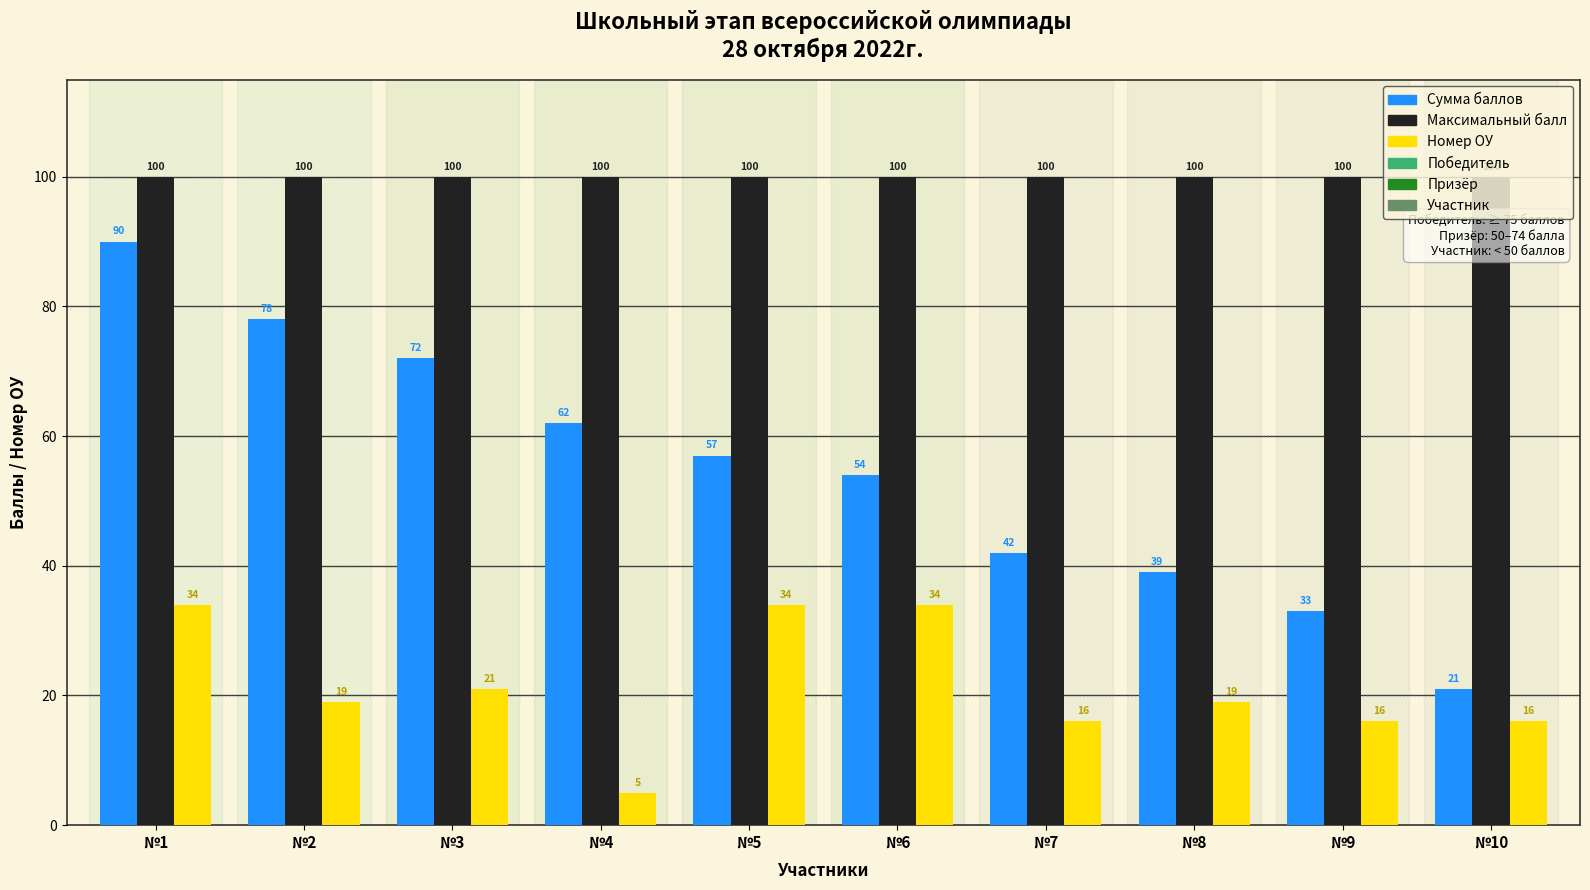

What is the spread (max minus min) of values at №7?

84